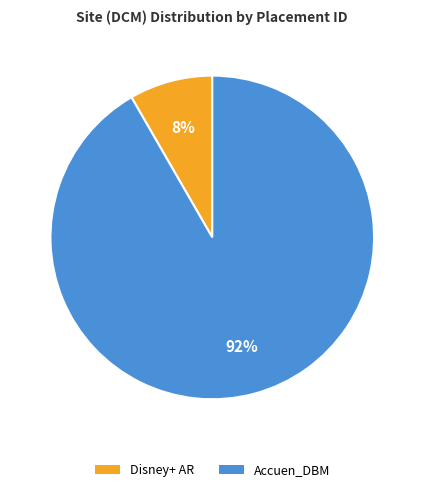

How many slices are in this pie chart?

2